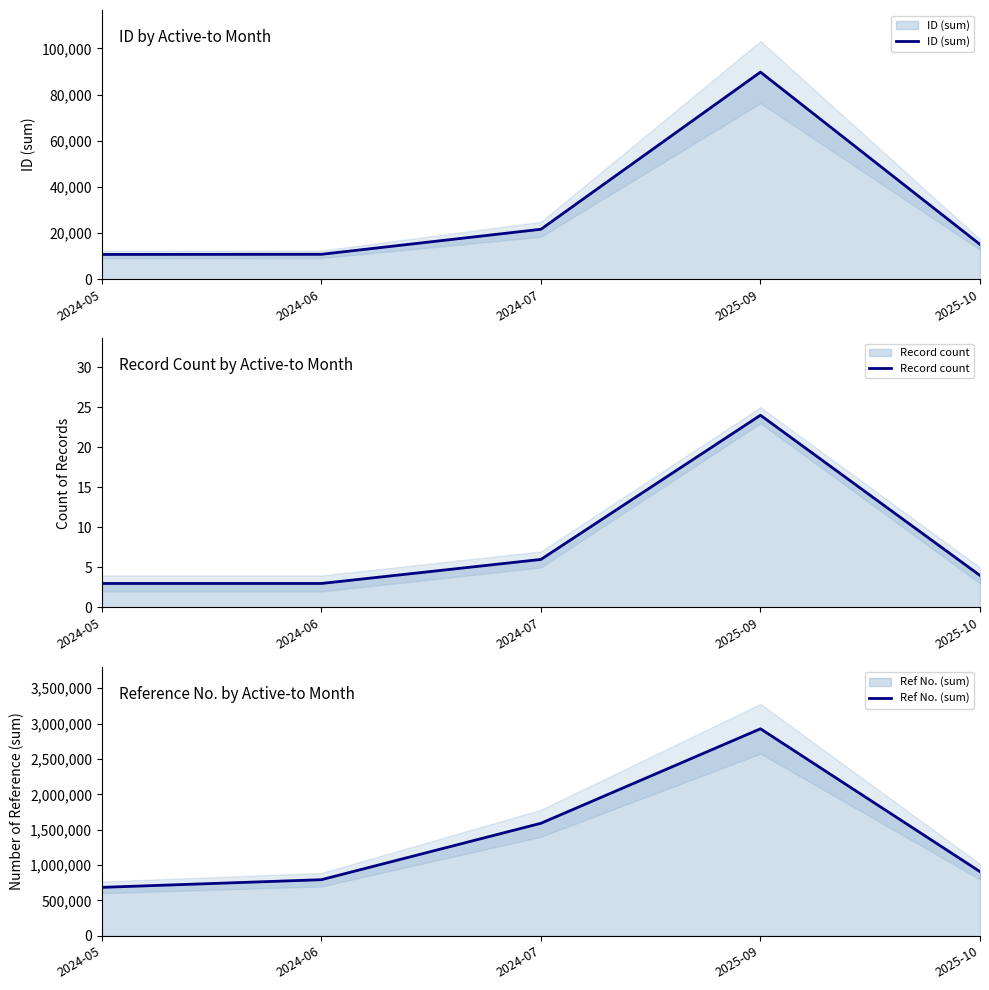

What is the difference between the second highest and second lowest values in the ID (sum) series?

10843